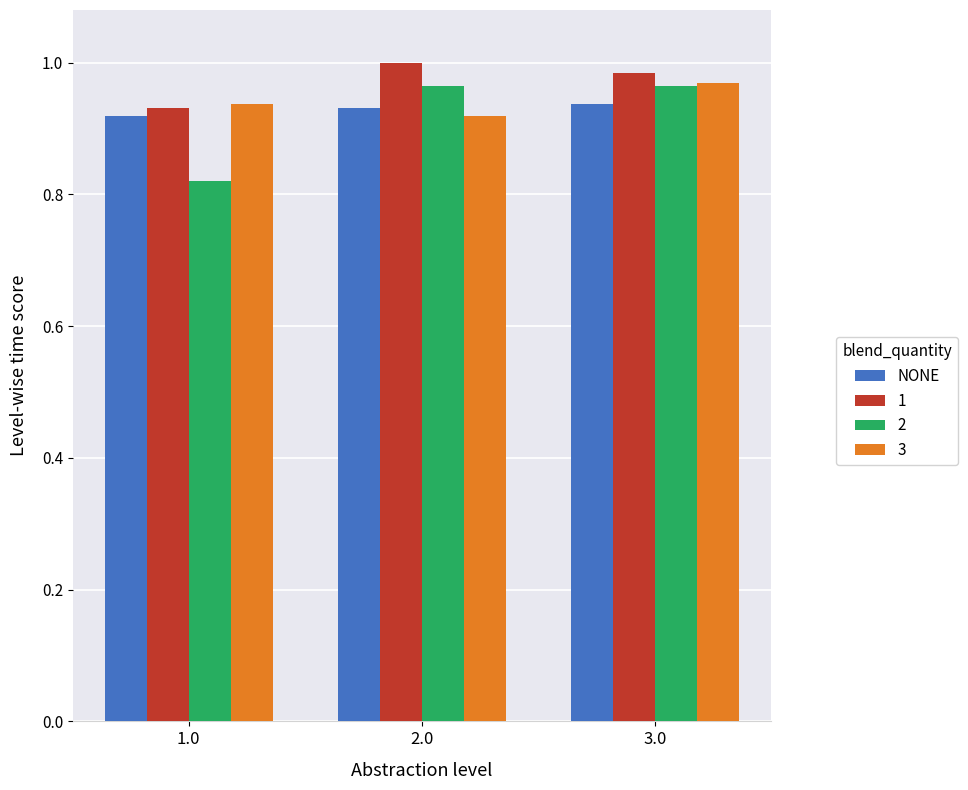

What is the sum of all 1 values?

2.9